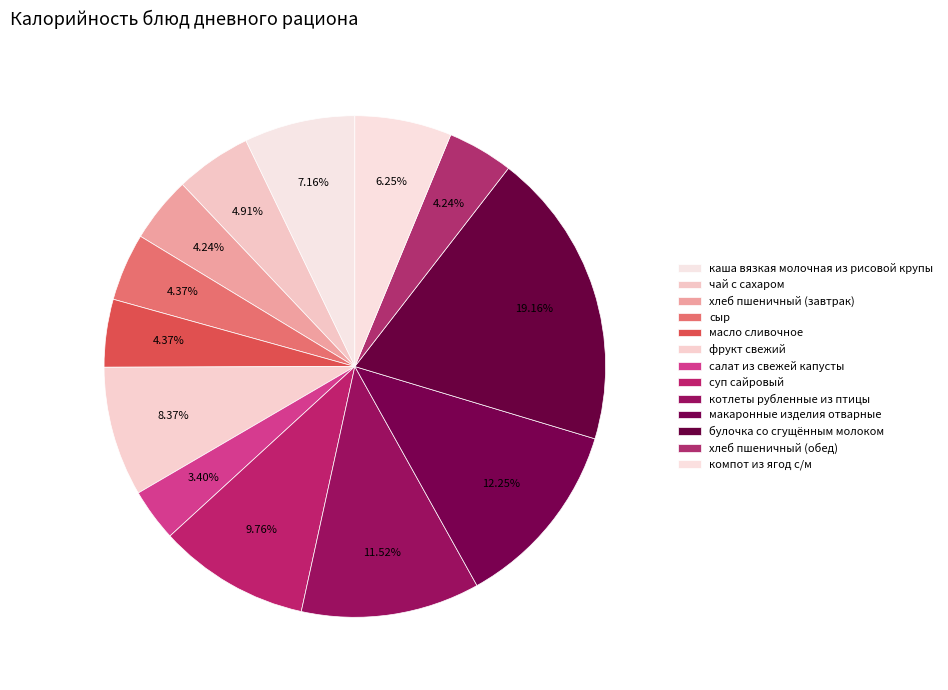

True or false: сыр accounts for 1% of the total.

False